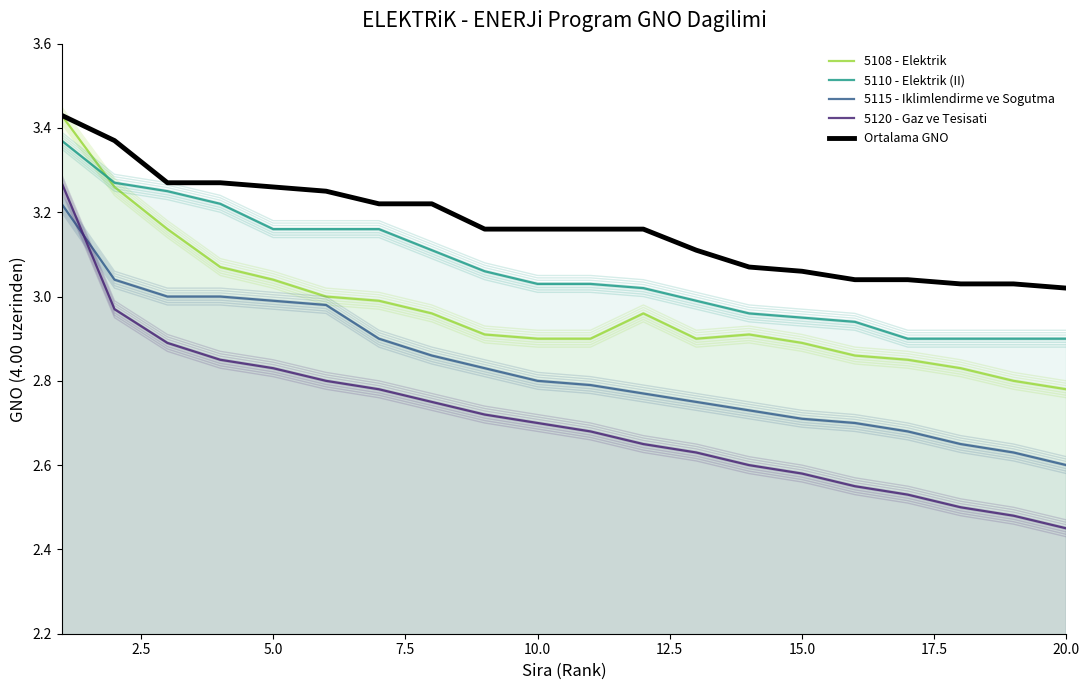

What is the maximum value shown in the chart?

3.4